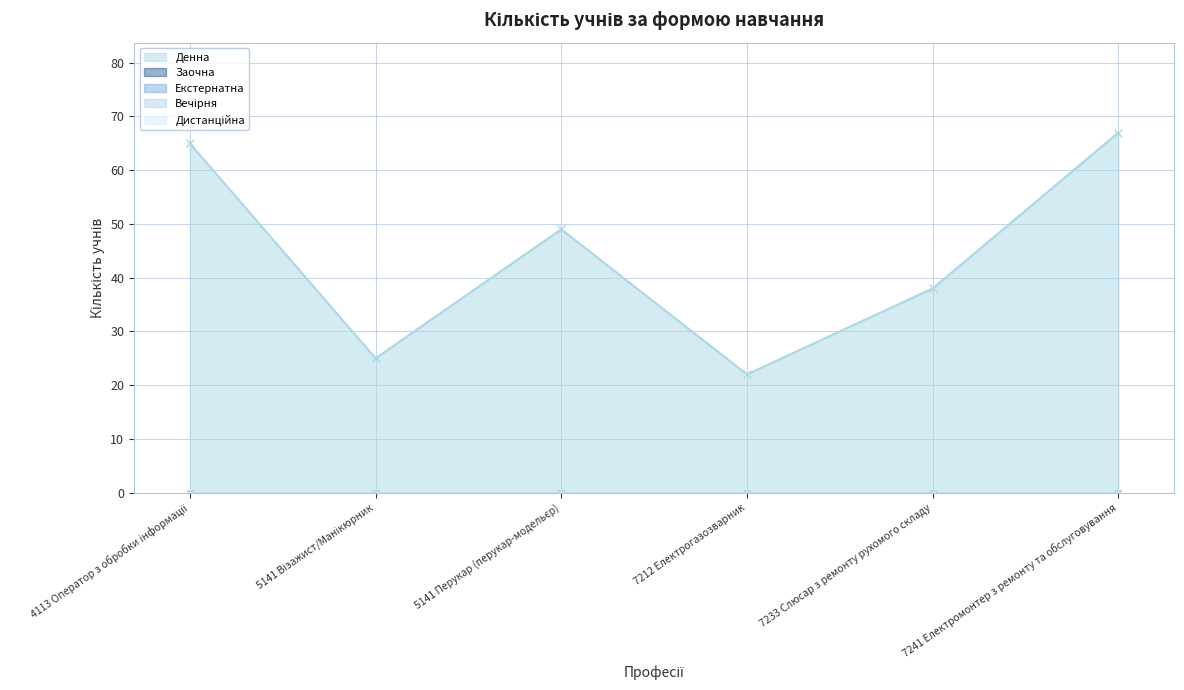

True or false: Екстернатна and Вечірня cross at least once.

False